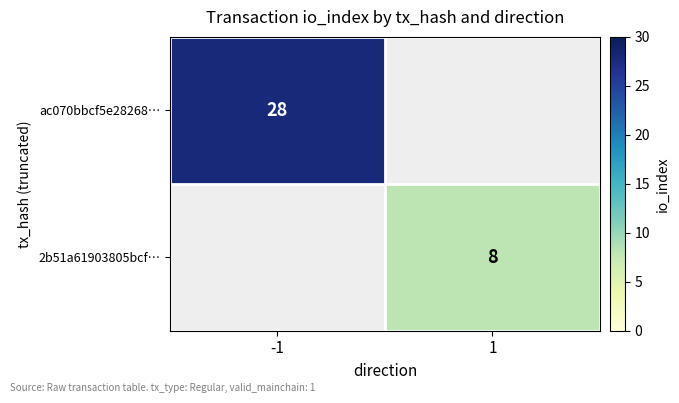

Is the value of 2b51a61903805bcf… at 1 greater than the value of ac070bbcf5e28268… at -1?

No